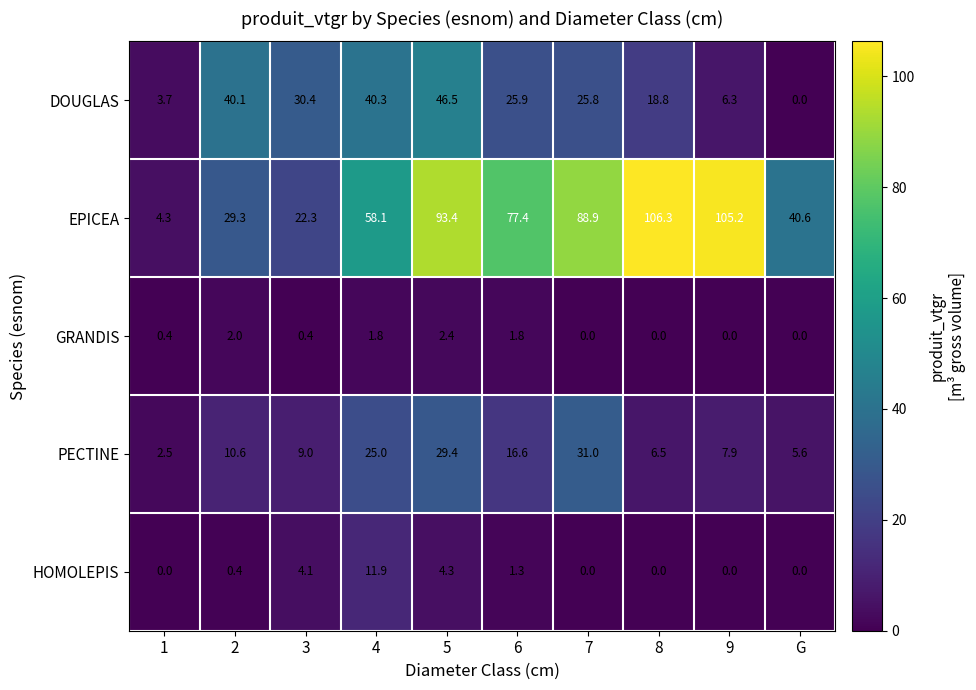

Which series changed the most between 8 and G?

EPICEA